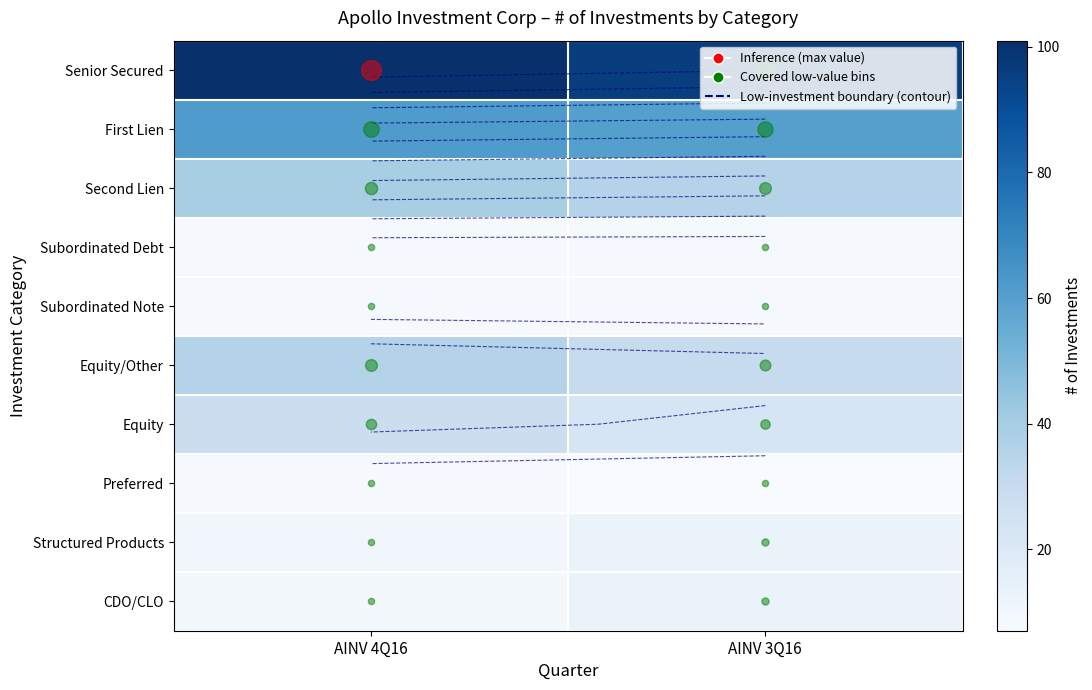

True or false: Equity/Other has a value of 30 at AINV 3Q16.

True